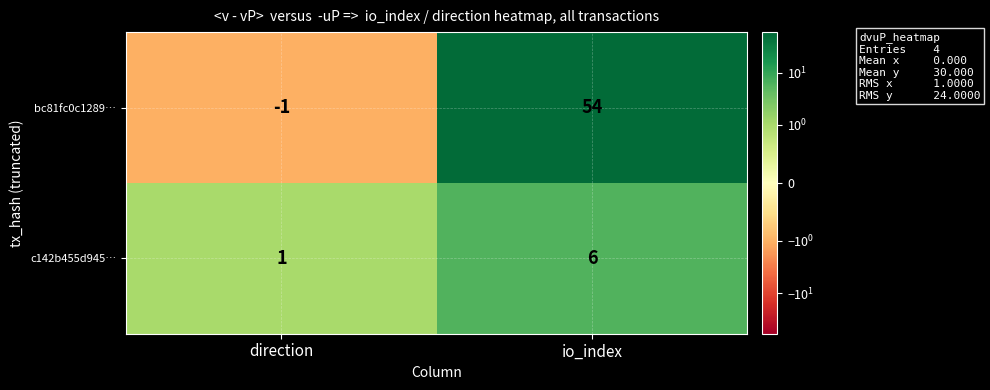

At which label is bc81fc0c1289… closest to 26?

direction